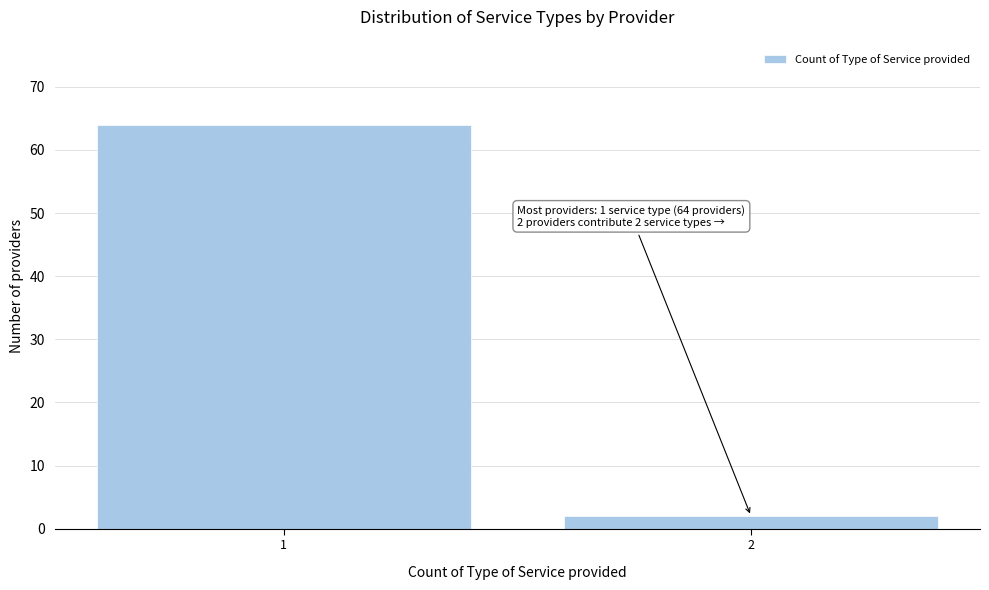

Reading right to left, what are all the values shown in this chart?

2	64